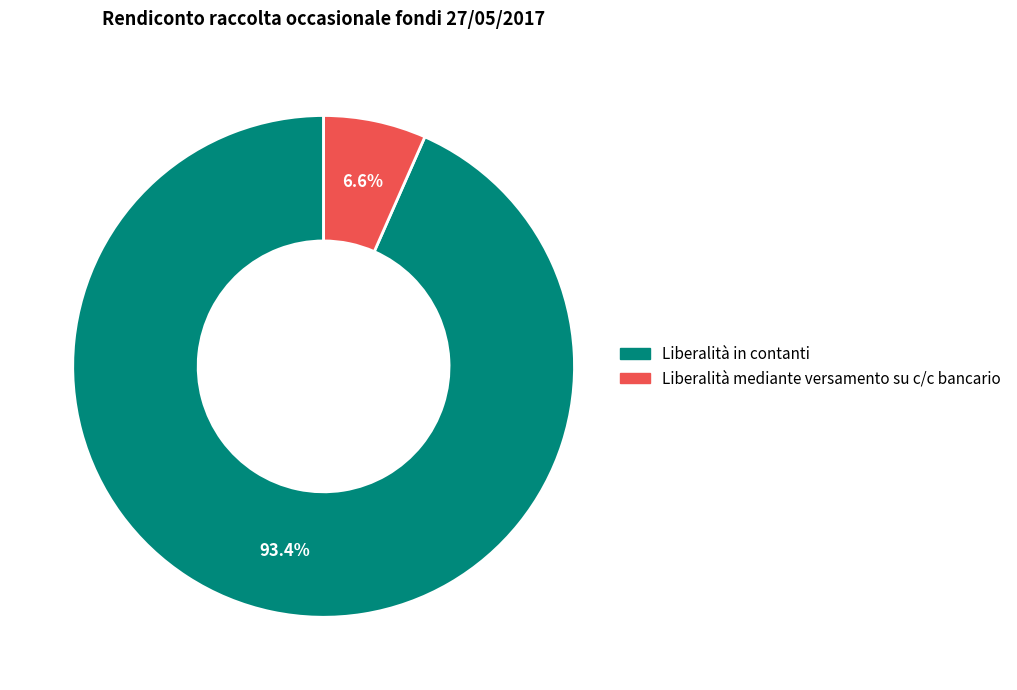

What percentage do Liberalità mediante versamento su c/c bancario and Liberalità in contanti together represent?

100.0%